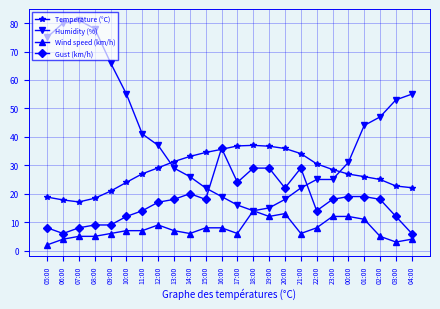

Does the chart have visible grid lines?

Yes